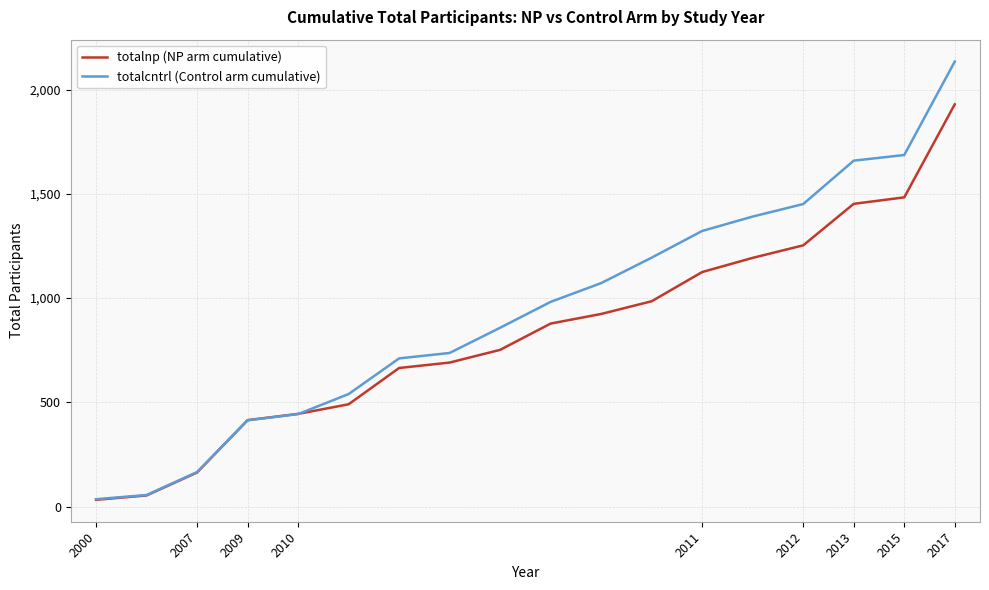

Which series has the largest range (max minus min)?

totalcntrl (Control arm cumulative)